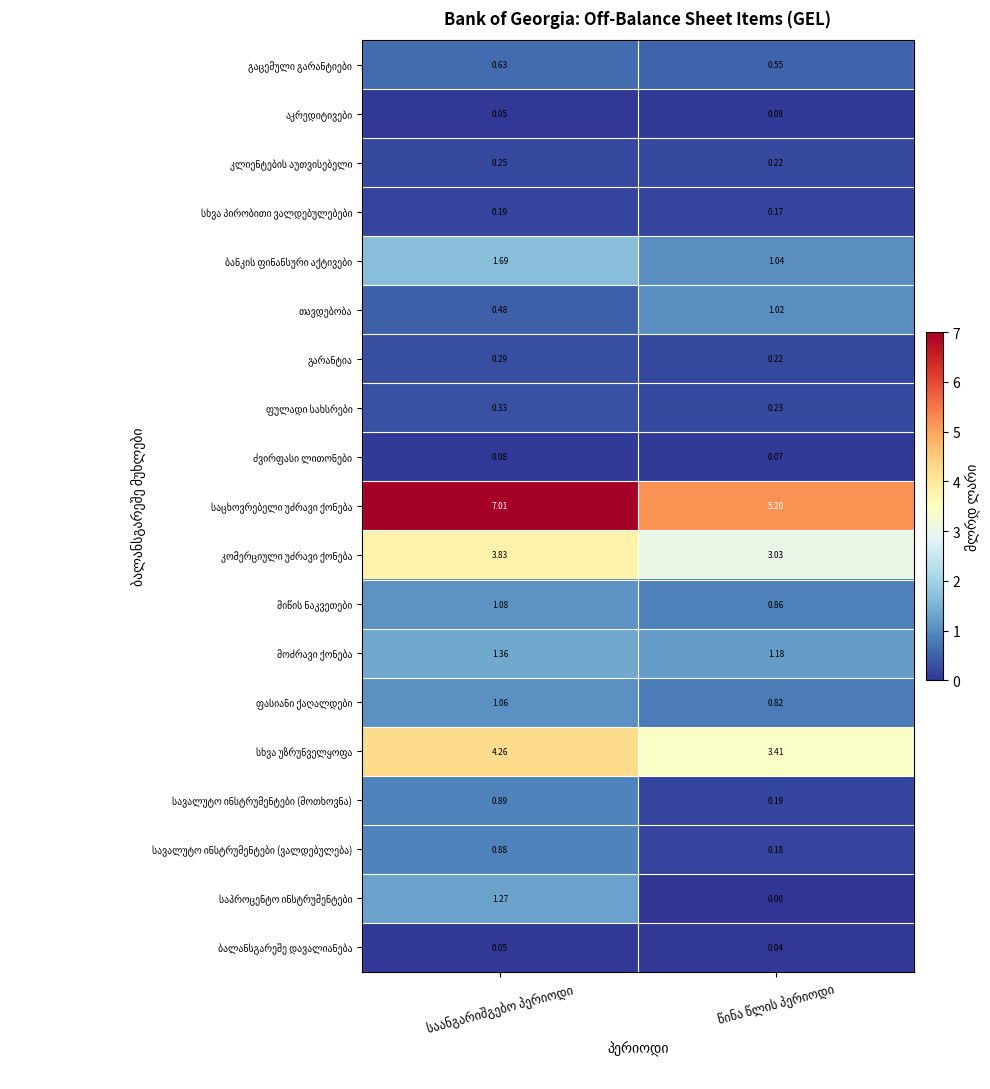

How many series are shown in this chart?

19